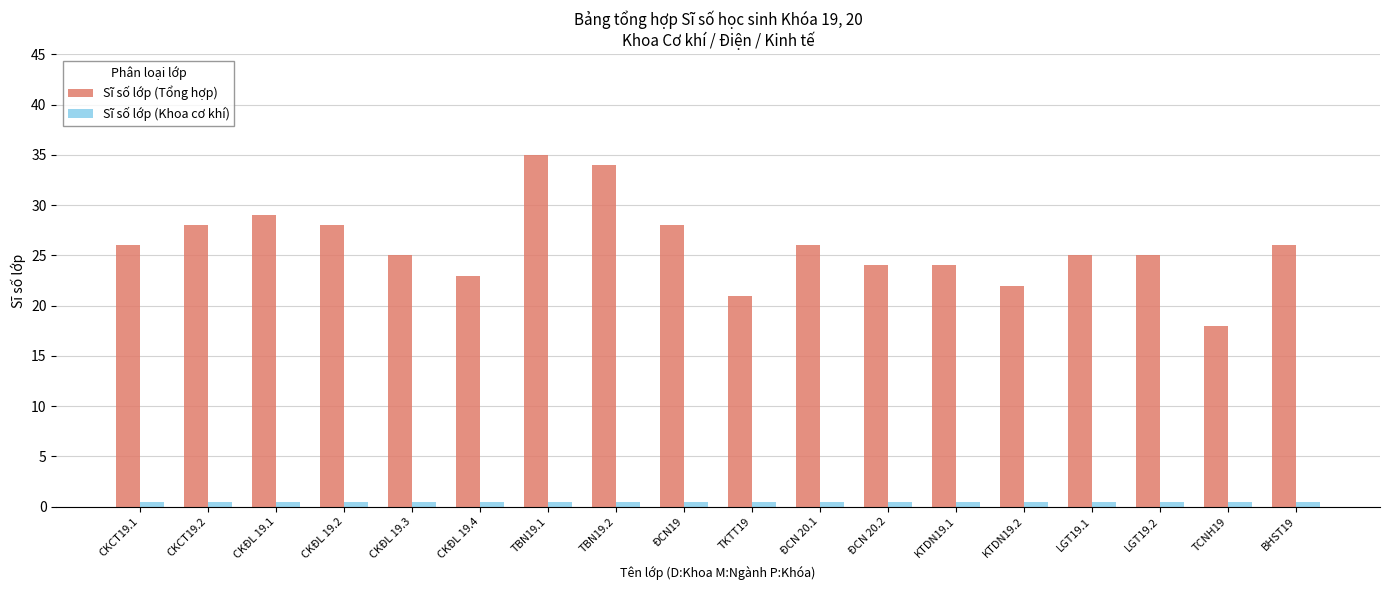

Which series has the widest spread of values?

Sĩ số lớp (Tổng hợp)